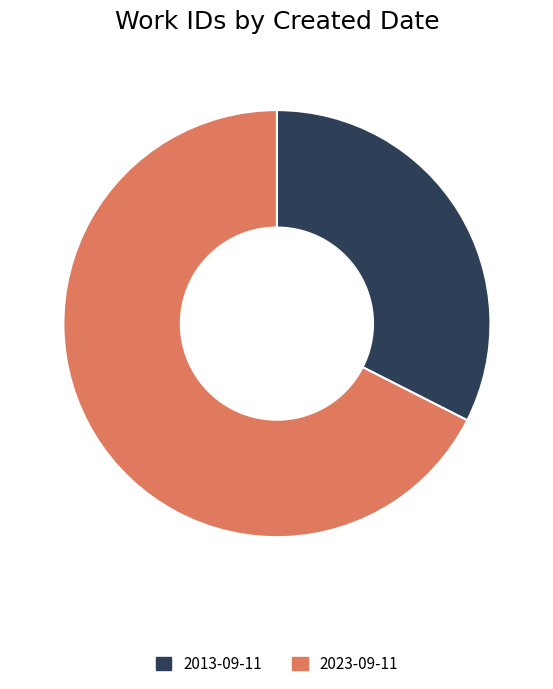

Is the sum of 2023-09-11 and 2013-09-11 greater than half?

Yes